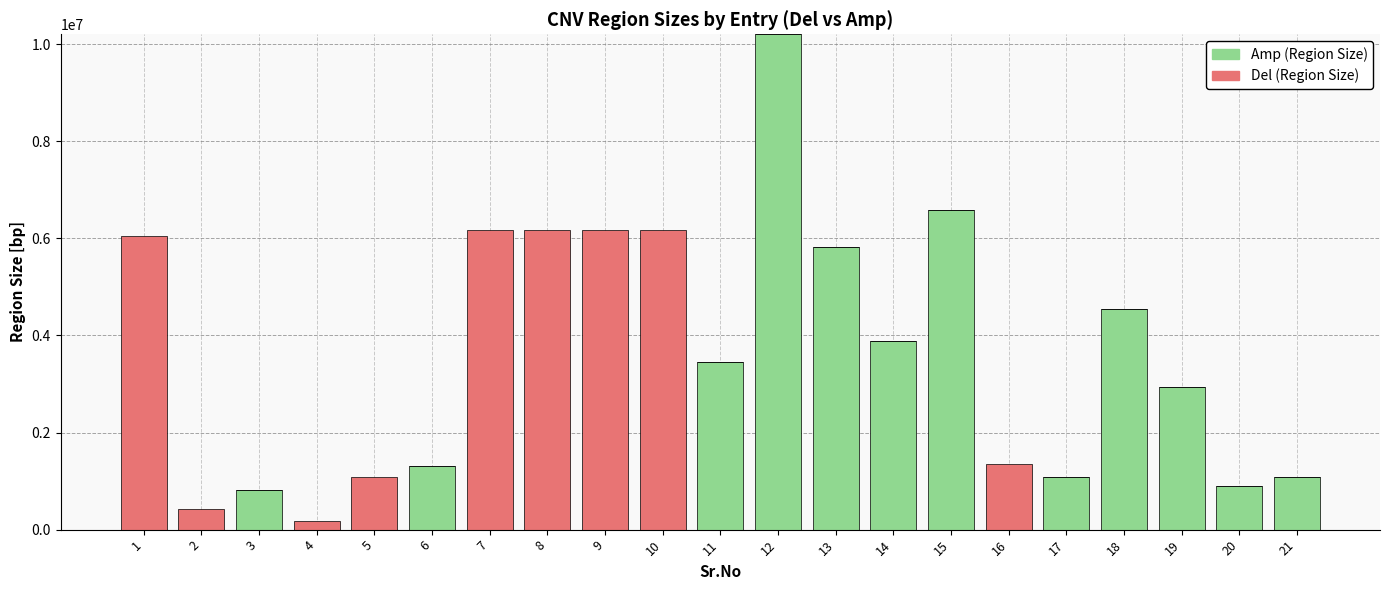

What is the maximum value for Amp (Region Size)?

10201329